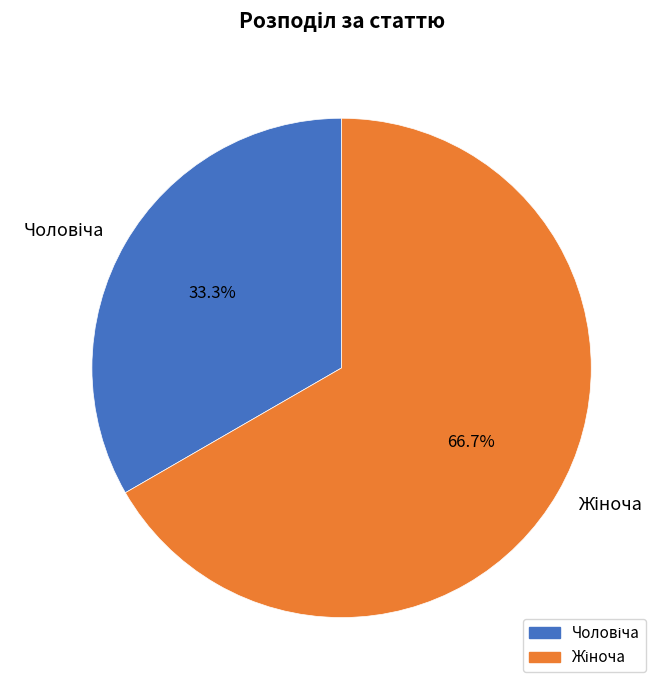

To the nearest percent, what is the average slice percentage?

50%